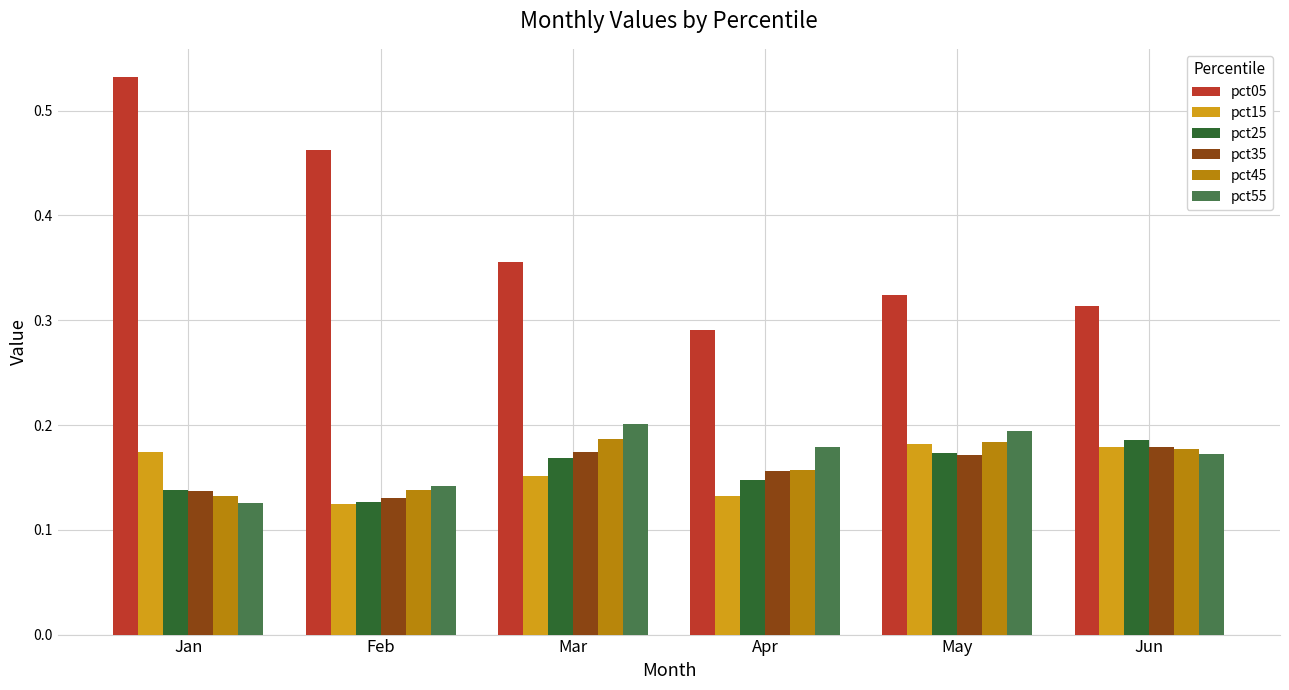

Between Jan and Jun, which series saw the biggest shift?

pct05